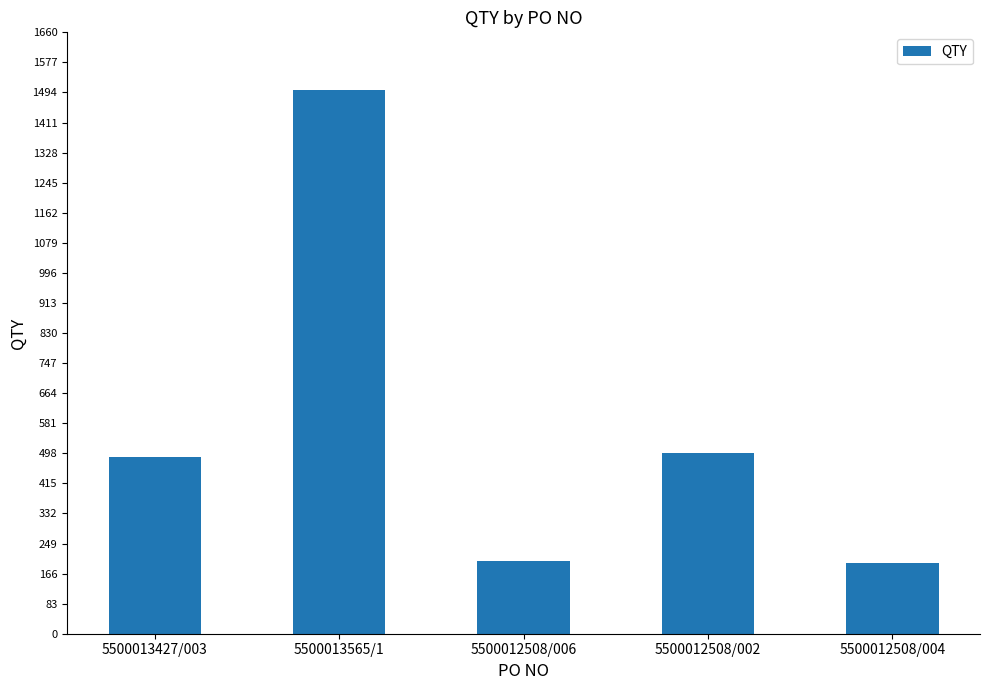

Count the number of categories in the chart.

5